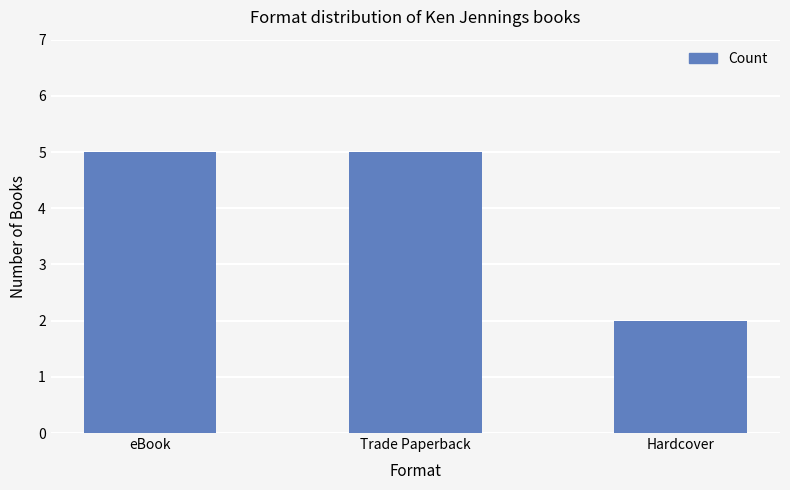

What is the sum of all values?

12